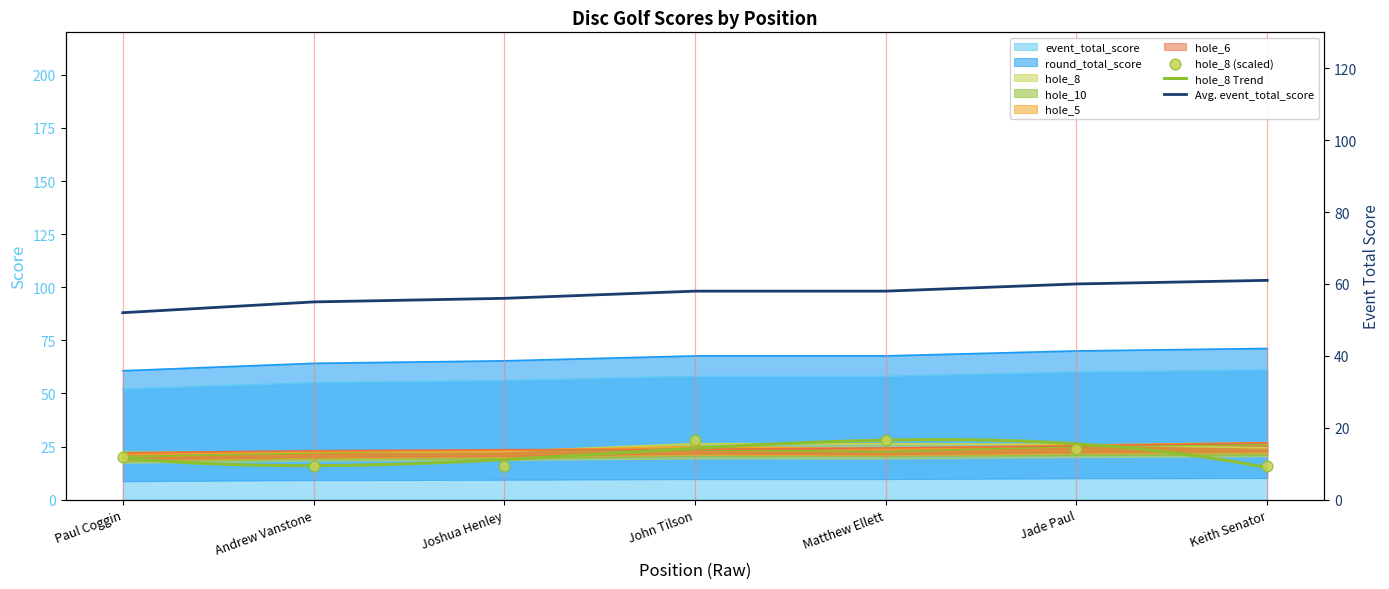

The event_total_score series shows 58 at John Tilson. True or false?

True